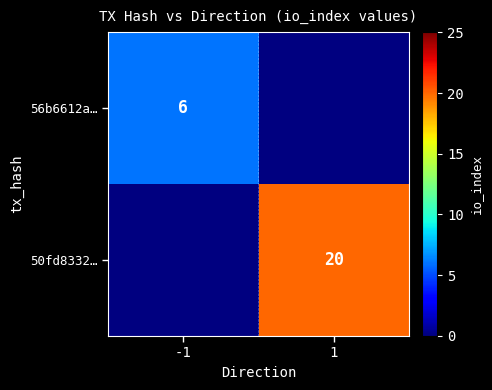

The 50fd8332… series shows 20 at 1. True or false?

True